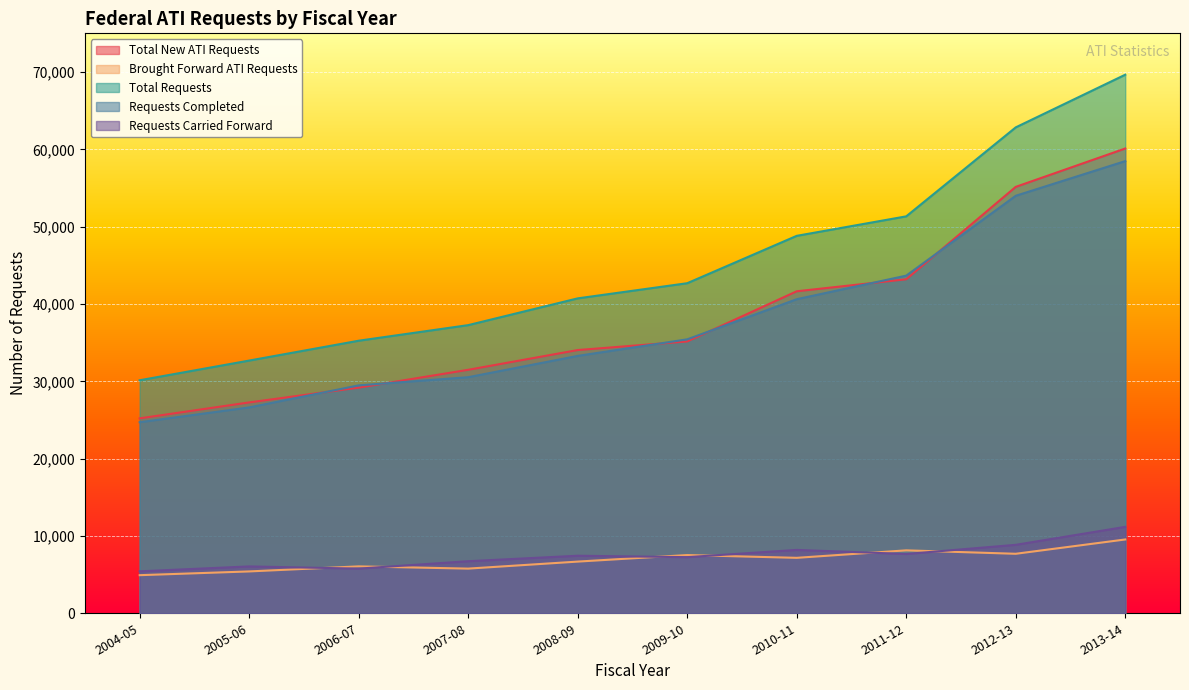

At which label does Requests Completed reach its peak?

2013-14